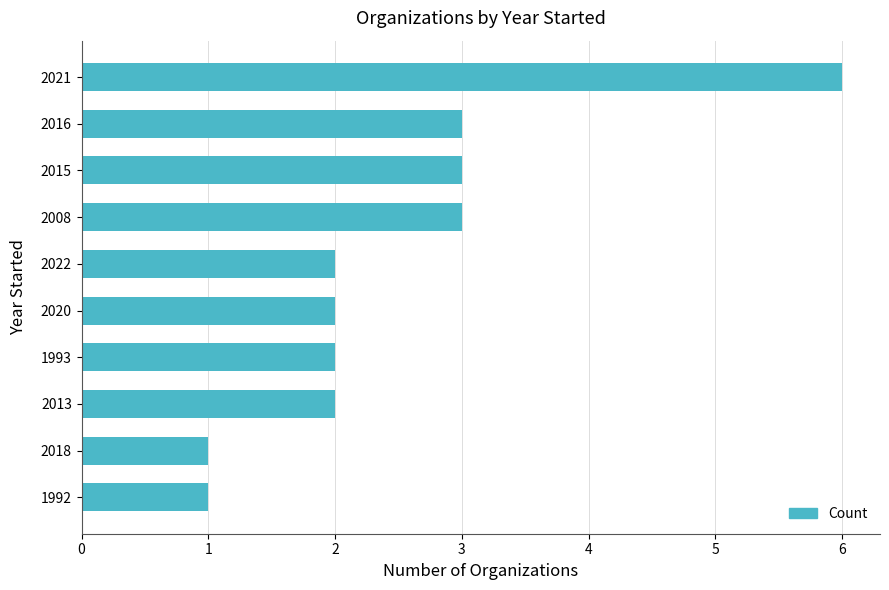

What is the difference between the maximum and minimum values?

5